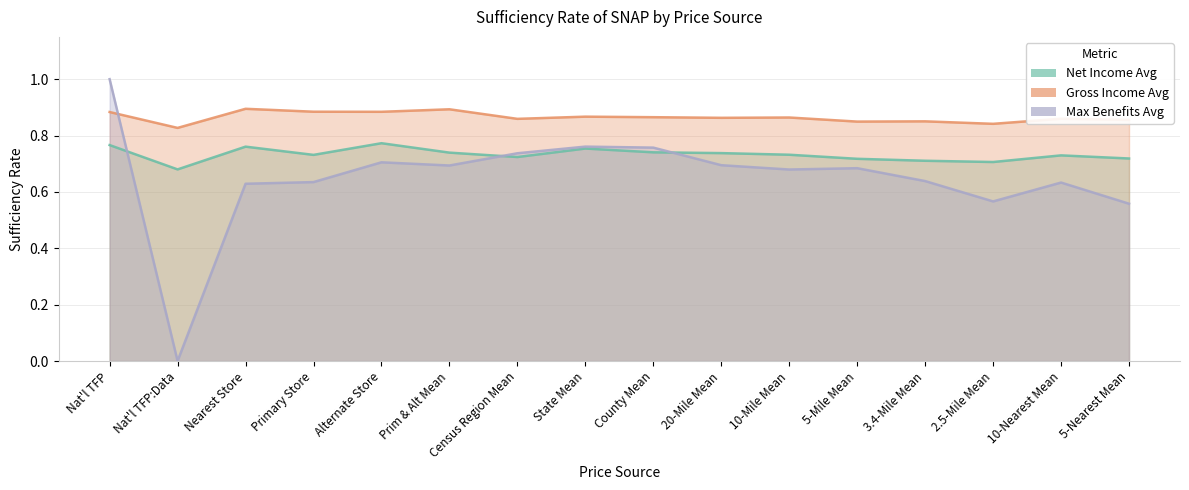

Reading right to left, transcribe all the data shown in this chart.

Net Income Avg: 0.7	0.7	0.7	0.7	0.7	0.7	0.7	0.7	0.8	0.7	0.7	0.8	0.7	0.8	0.7	0.8
Gross Income Avg: 0.9	0.9	0.8	0.9	0.8	0.9	0.9	0.9	0.9	0.9	0.9	0.9	0.9	0.9	0.8	0.9
Max Benefits Avg: 0.6	0.6	0.6	0.6	0.7	0.7	0.7	0.8	0.8	0.7	0.7	0.7	0.6	0.6	0.0	1.0